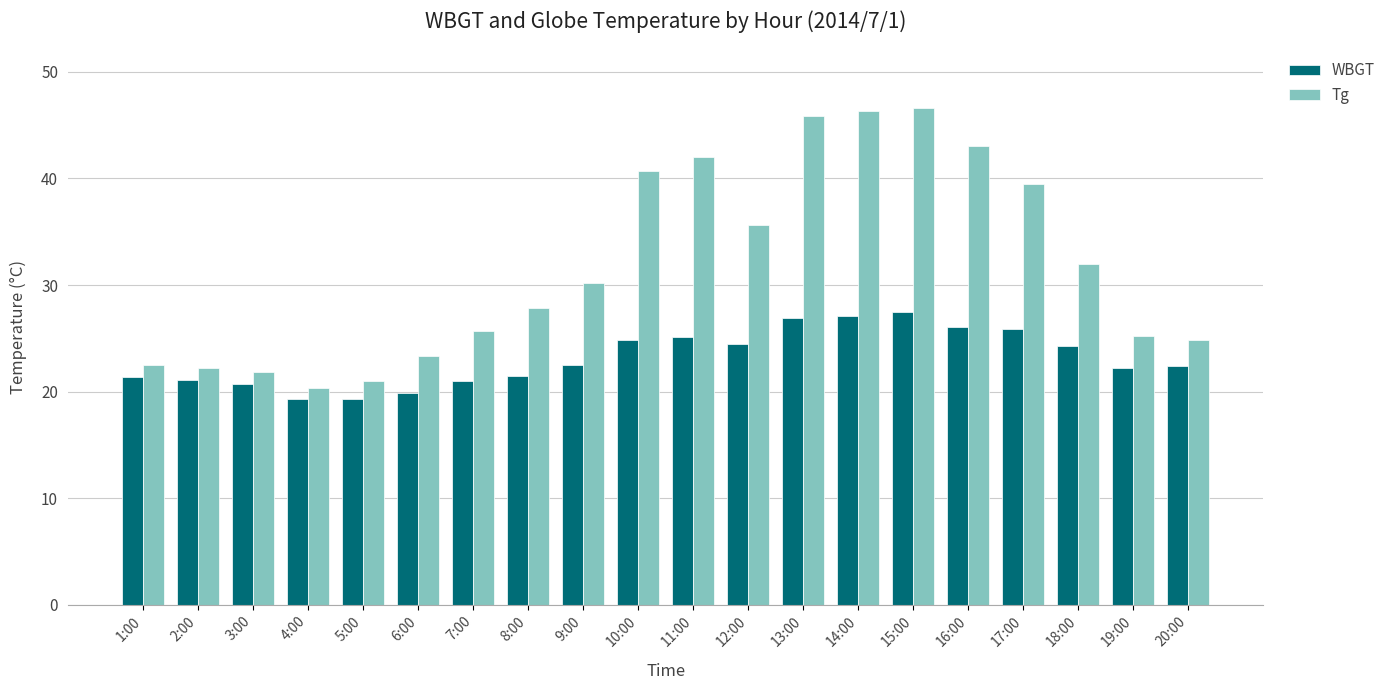

The value of Tg at 19:00 is 25.2. True or false?

True